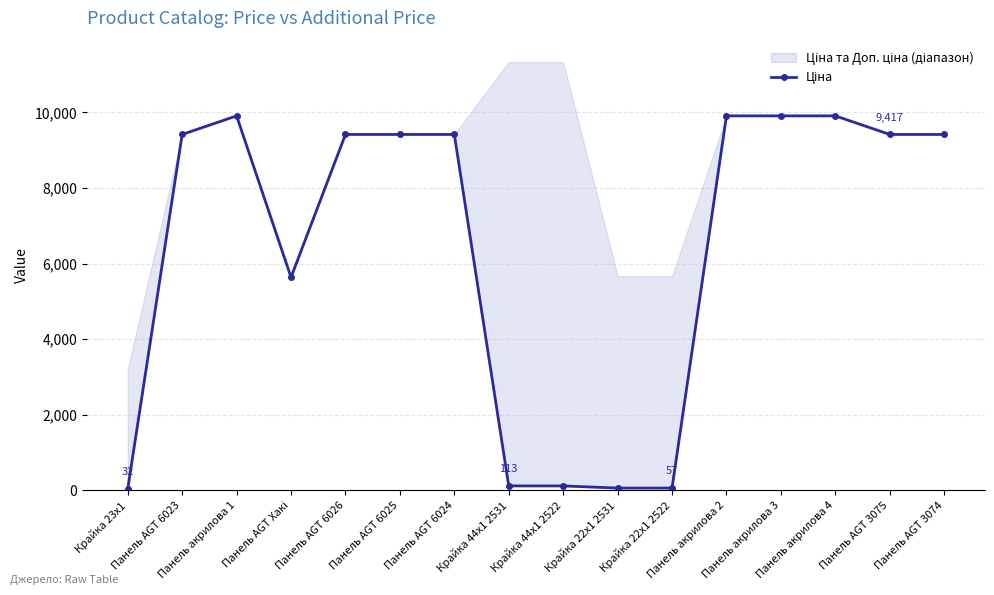

What is the sum of the values at Крайка 23x1 and Панель акрилова 4?

9940.5